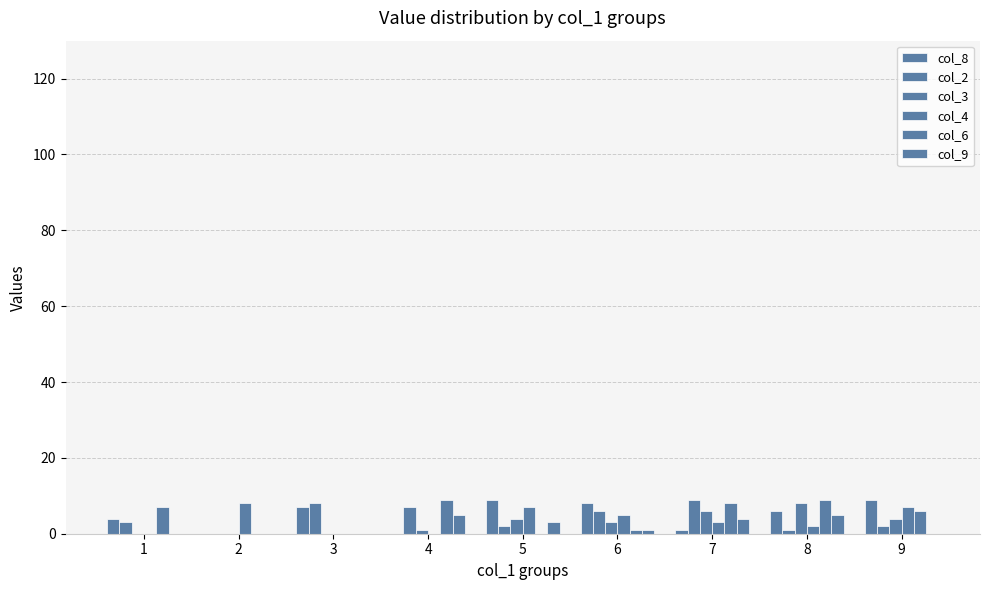

Rank the series at 2 from lowest to highest value.

col_8, col_2, col_3, col_6, col_9, col_4